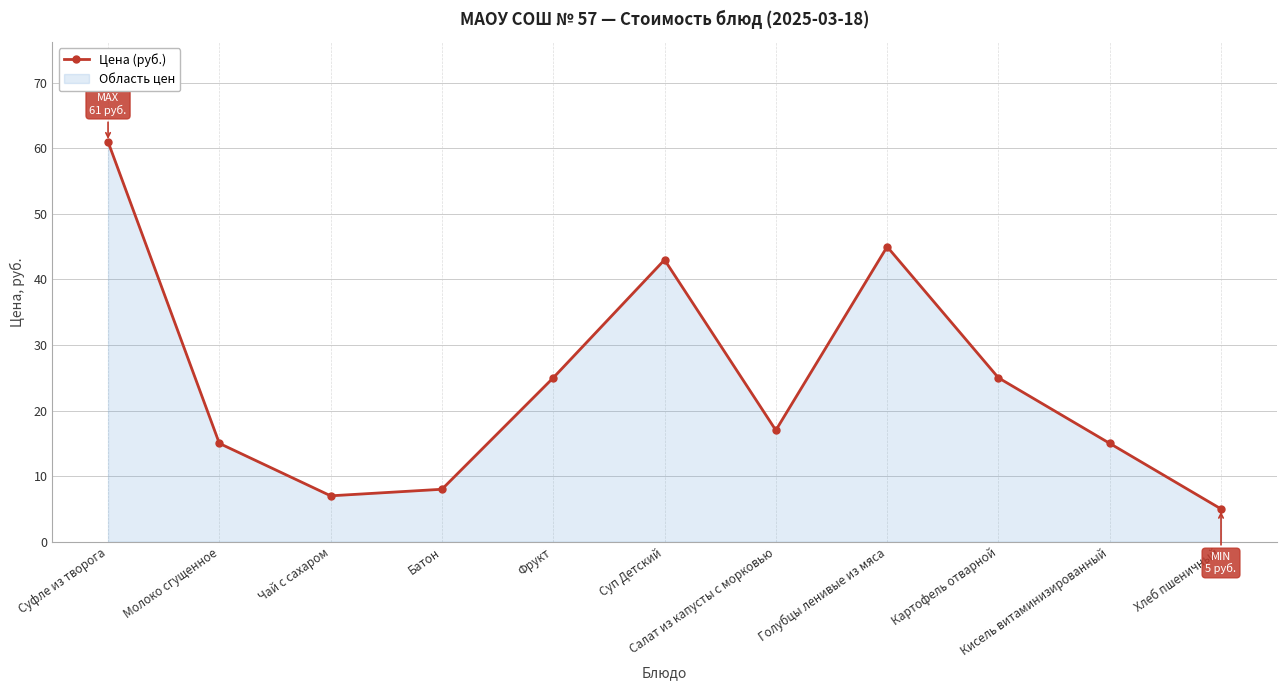

How many points are lower than both their immediate neighbors (excluding endpoints)?

2